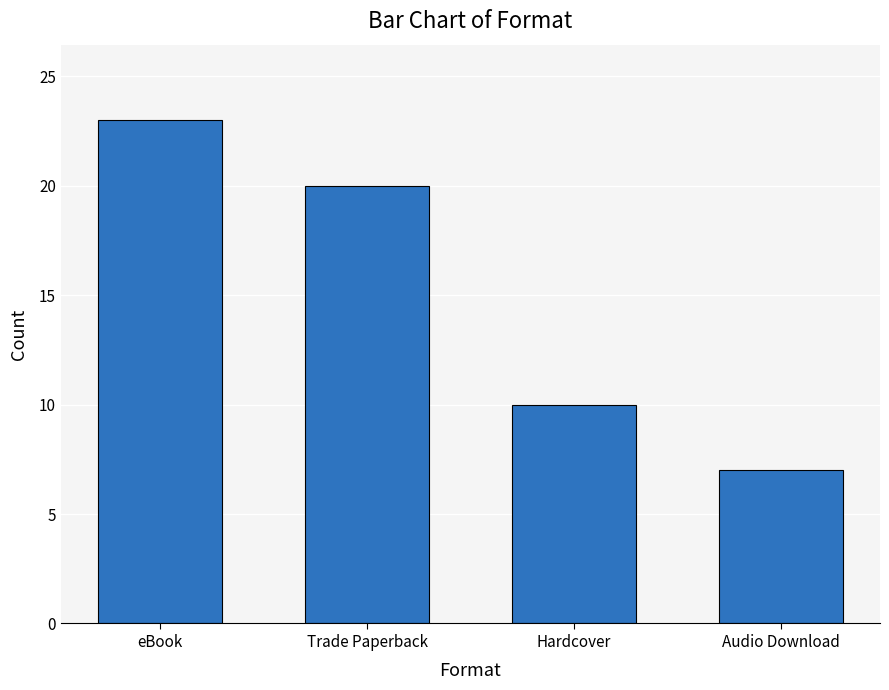

The chart shows a value of 18 at Hardcover. True or false?

False